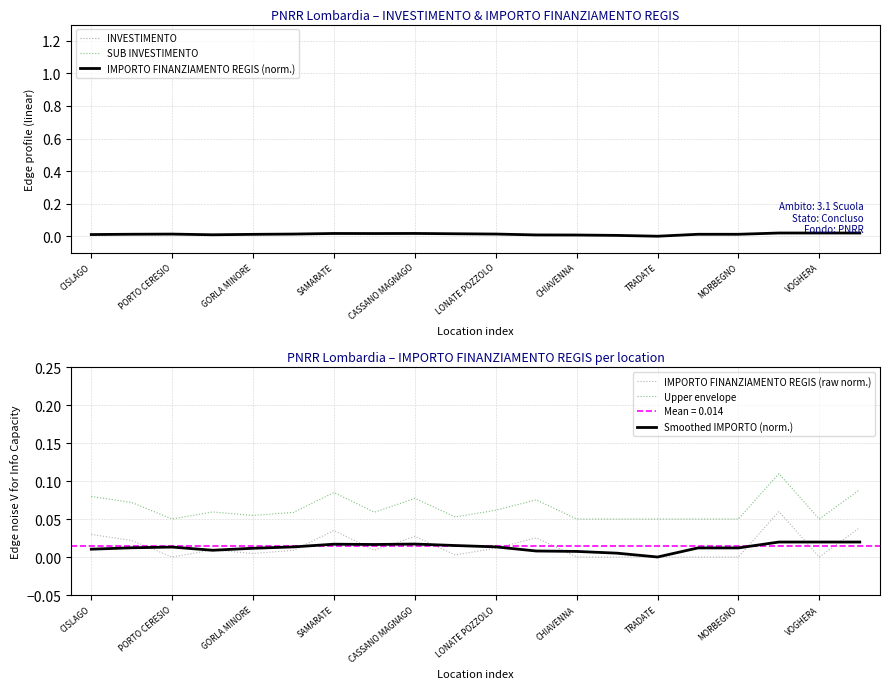

True or false: Upper envelope has a value of 0.0 at GORLA MINORE.

False